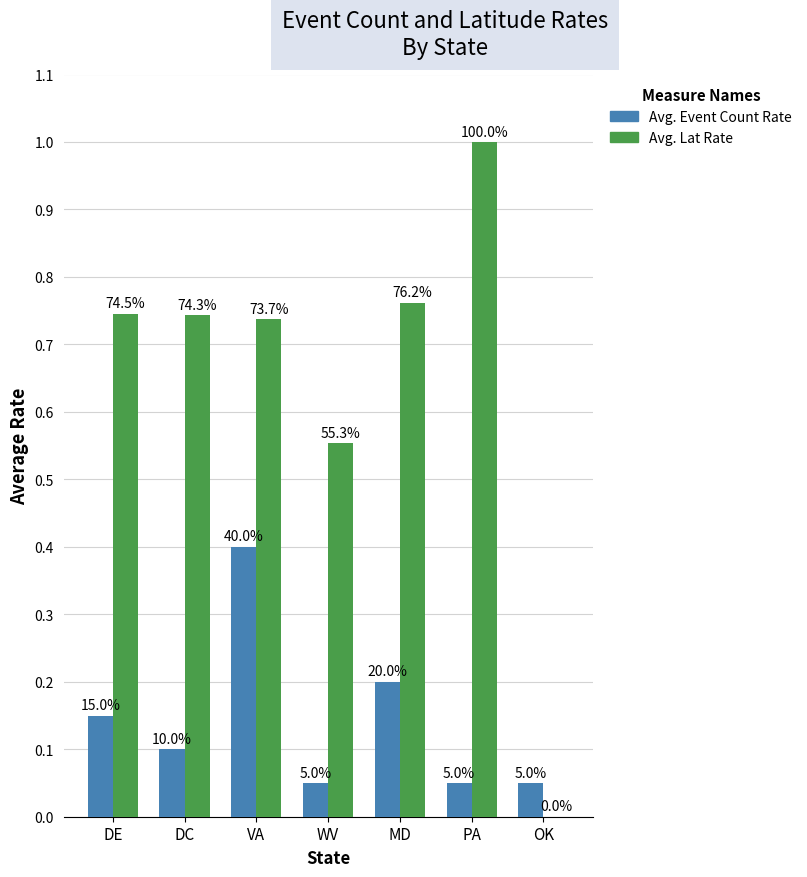

How many values in the Avg. Lat Rate series exceed 0?

6